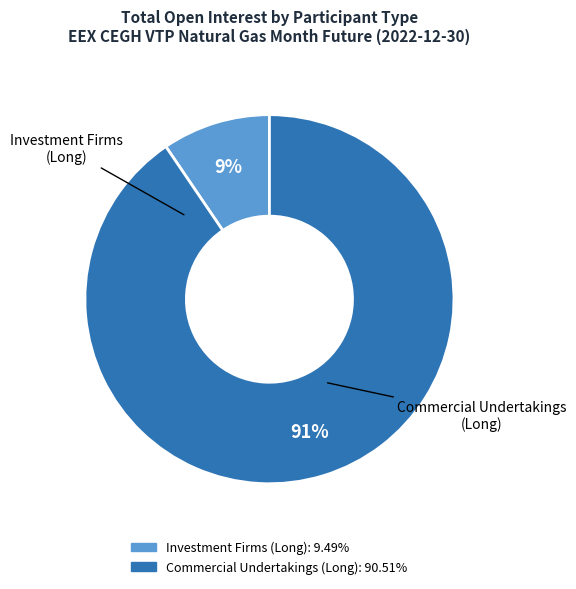

To the nearest percent, what is the average slice percentage?

50%